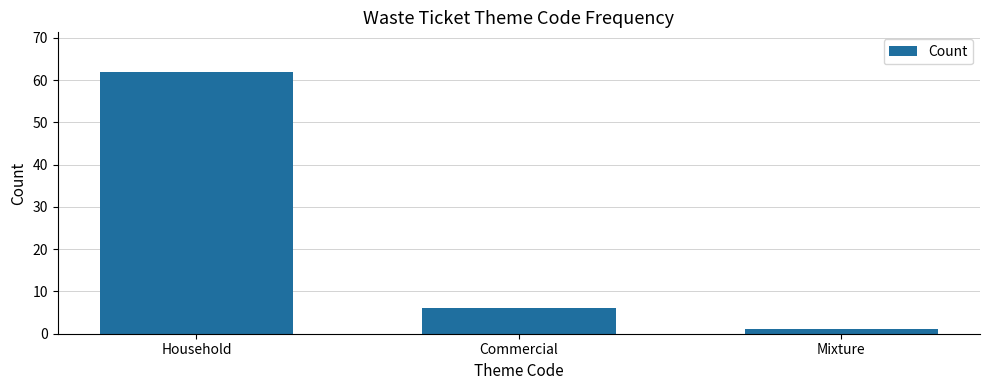

Rank the categories by value from lowest to highest.

Mixture, Commercial, Household